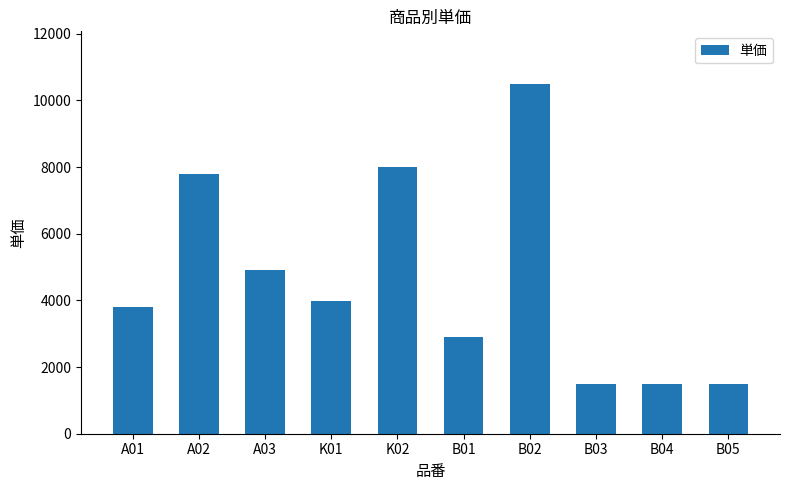

Is it true that the value at B02 is 10500?

True